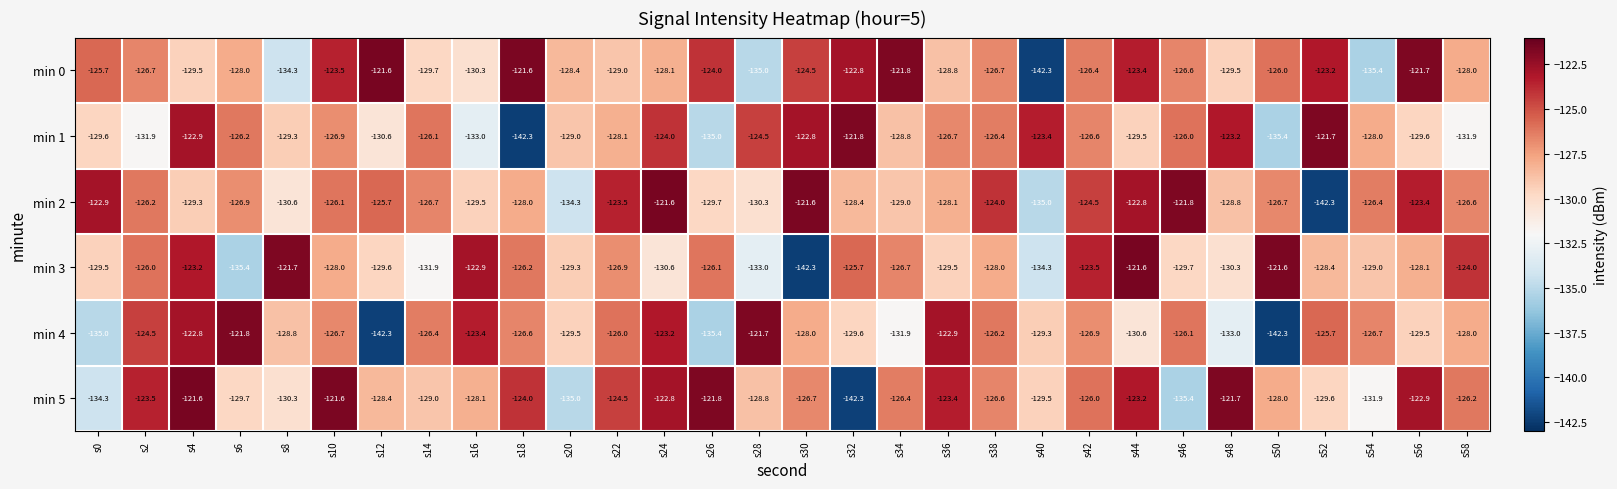

How many data points in min 1 are less than -126?

21